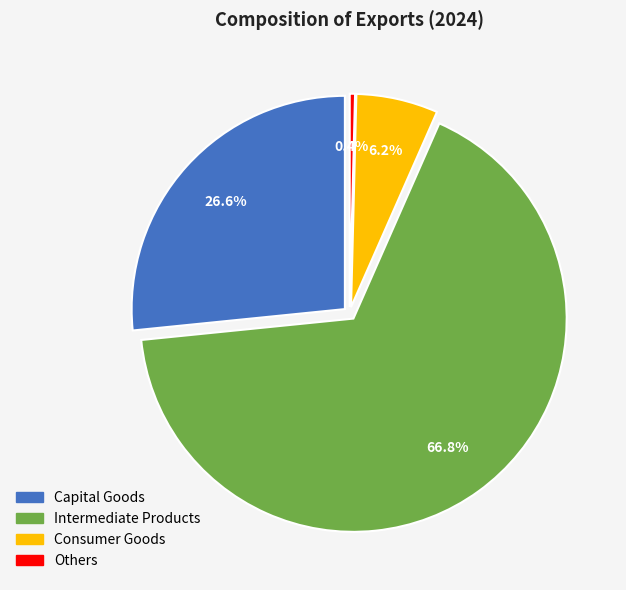

Rank the categories by value from highest to lowest.

Intermediate Products, Capital Goods, Consumer Goods, Others